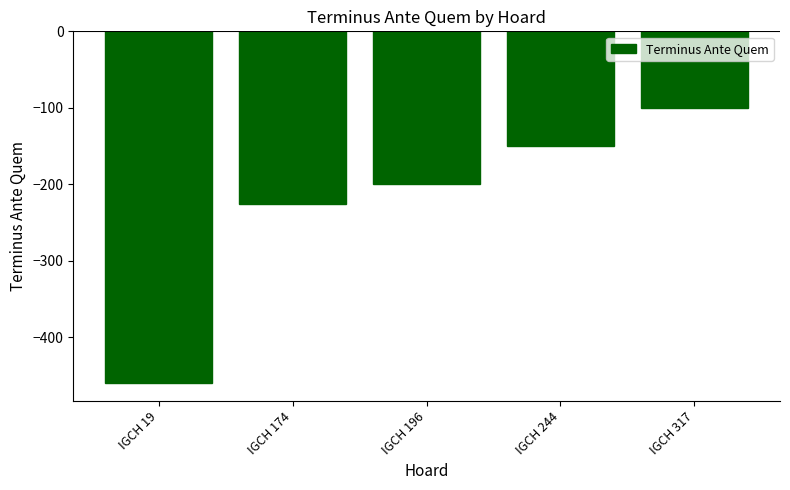

How many bars are there in total?

5